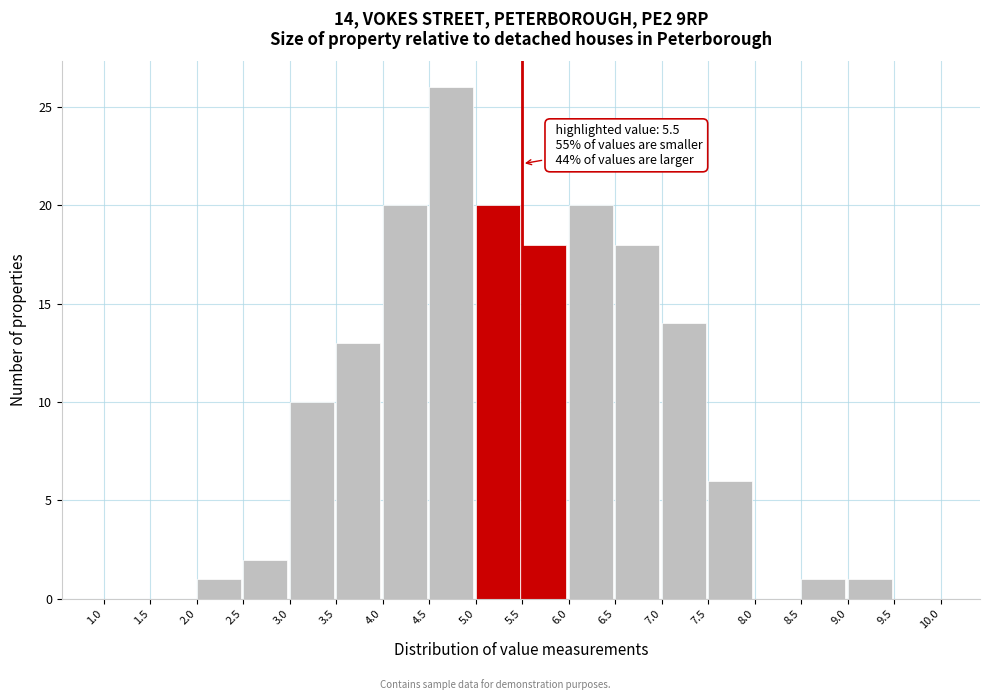

Over which range of the x-axis is the bar tallest?

4.5 to 5.0